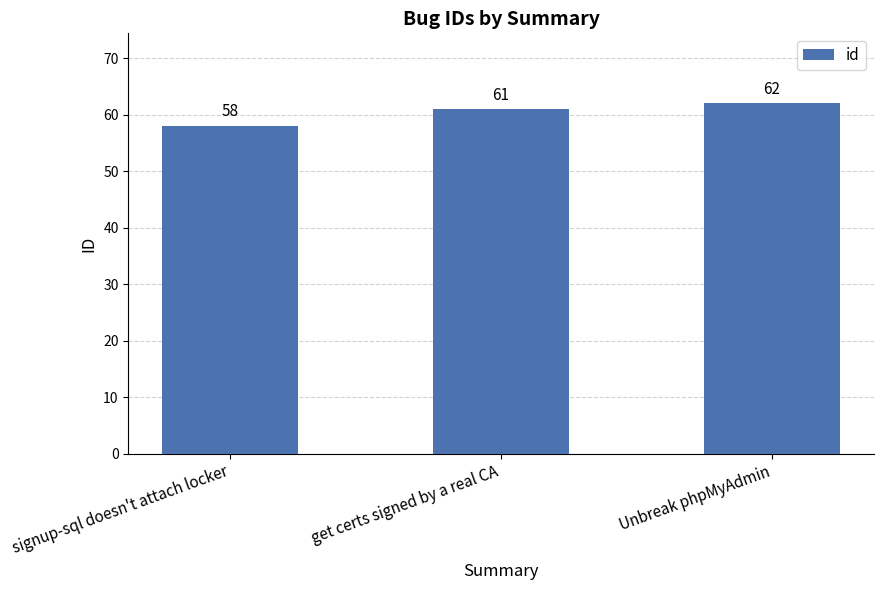

Approximately how many times larger is the value at signup-sql doesn't attach locker compared to get certs signed by a real CA?

1.0